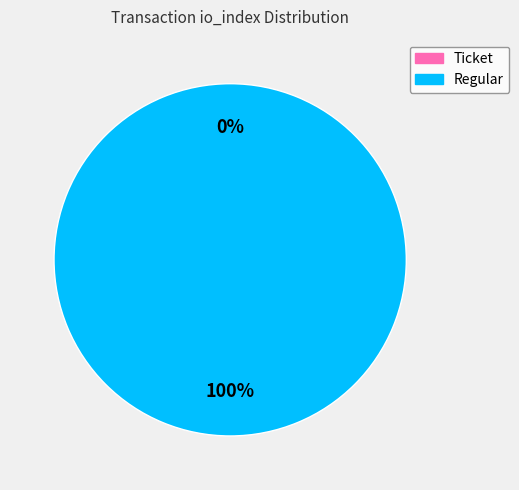

True or false: Ticket (io_index=0) accounts for 1% of the total.

False